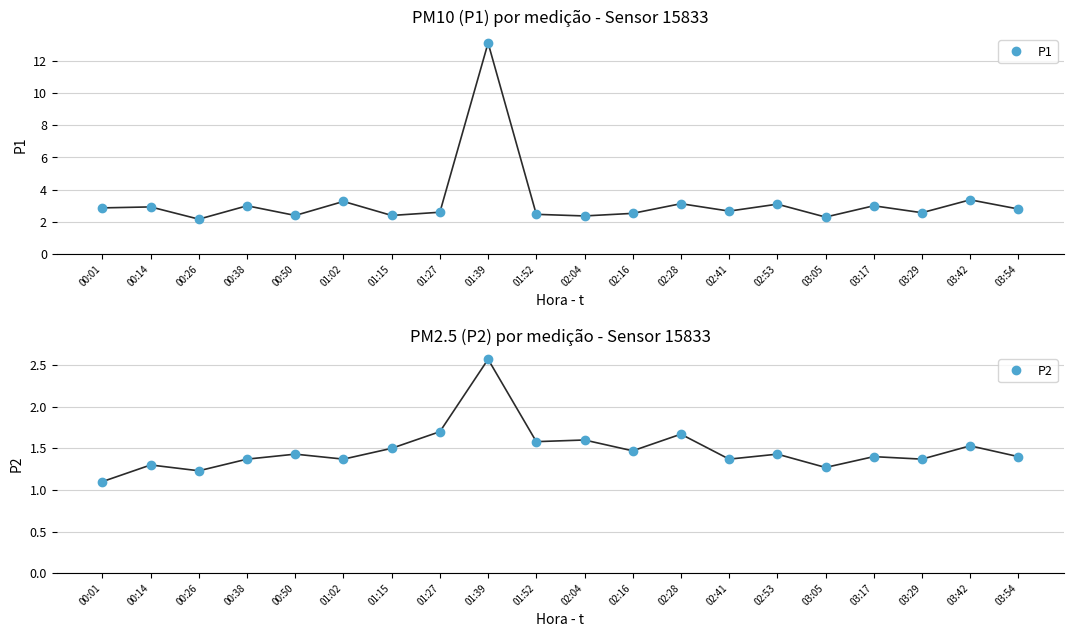

At which category does P1 reach its first local valley?

00:26